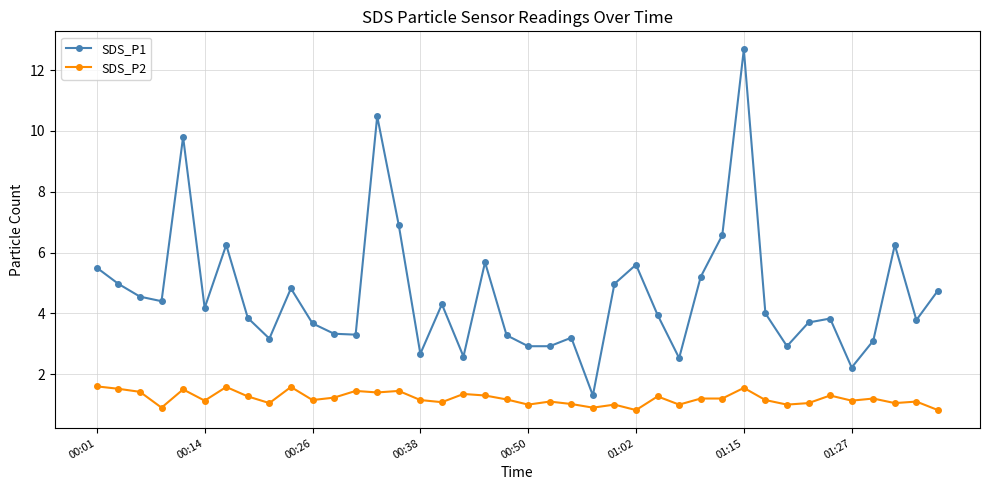

Rank the series by their maximum value, from lowest to highest.

SDS_P2, SDS_P1